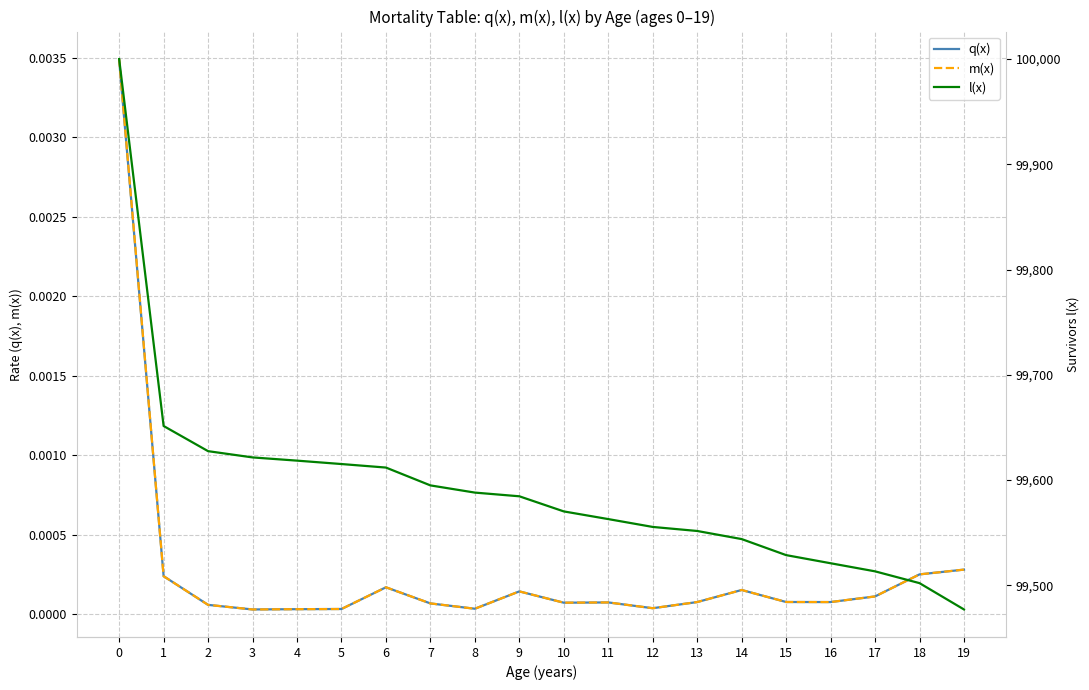

What is the difference between the highest and lowest values at 18?

99502.1